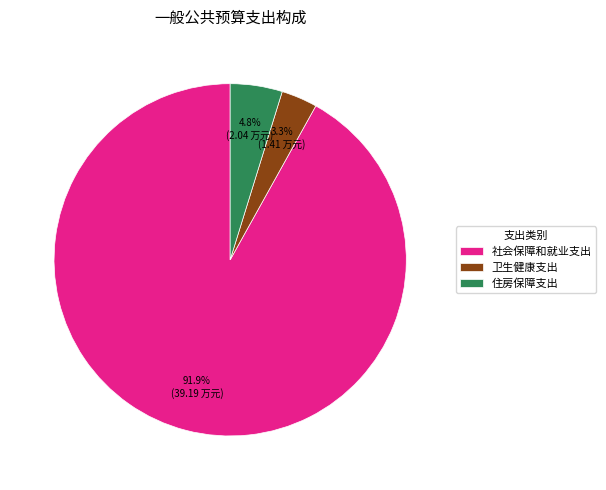

Which category has the smallest portion of the pie?

卫生健康支出